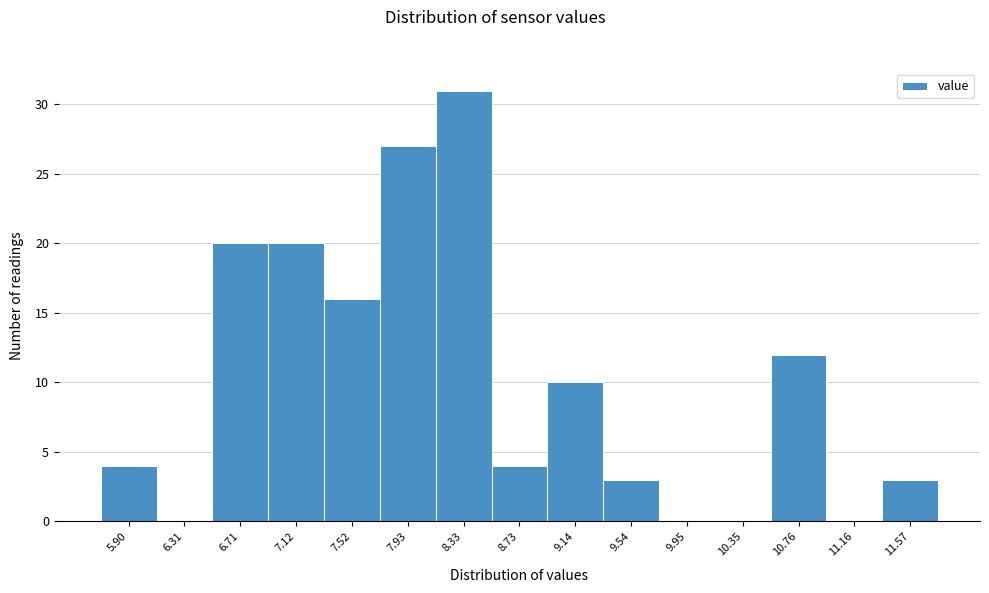

What is the height of the bar covering 6.50 to 6.90 on the x-axis? Neither the bar edges nor the heights are printed on the chart, so give them approximately, as read against the axes.

20